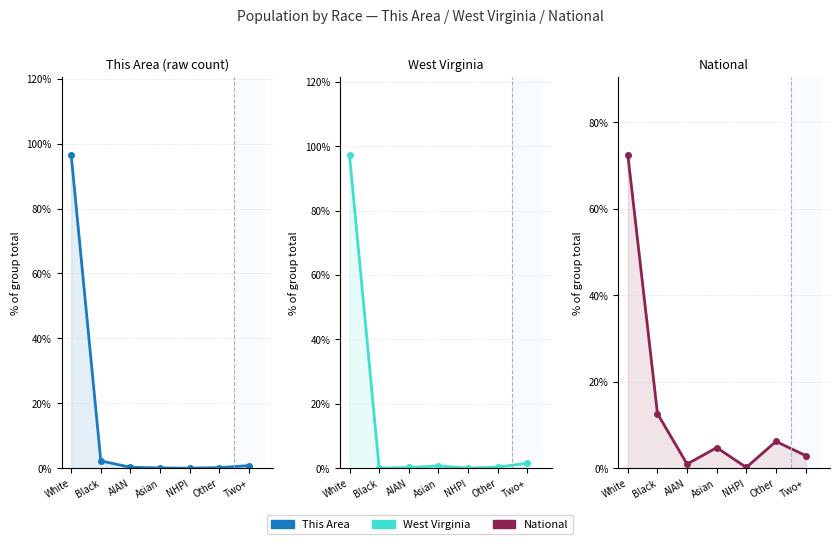

How many intersections are there between This Area and West Virginia?

2